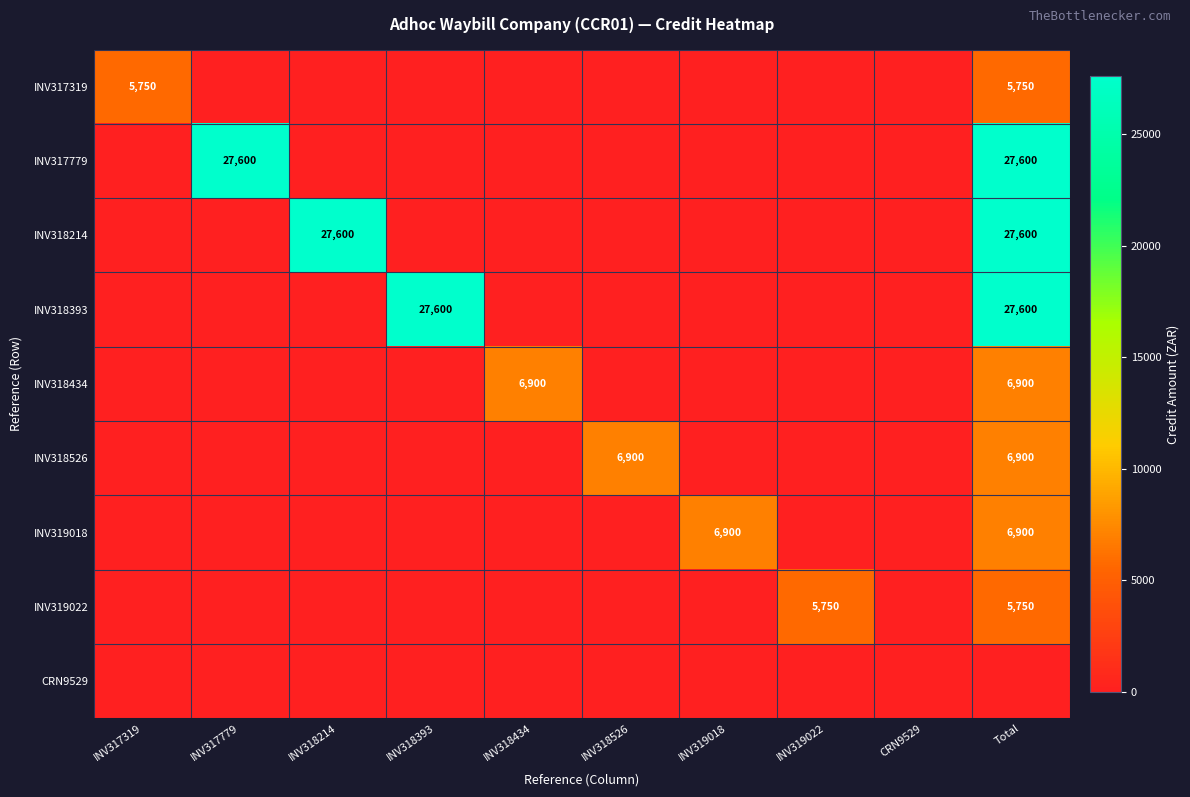

Which series changed the most between INV318393 and INV319018?

INV318393